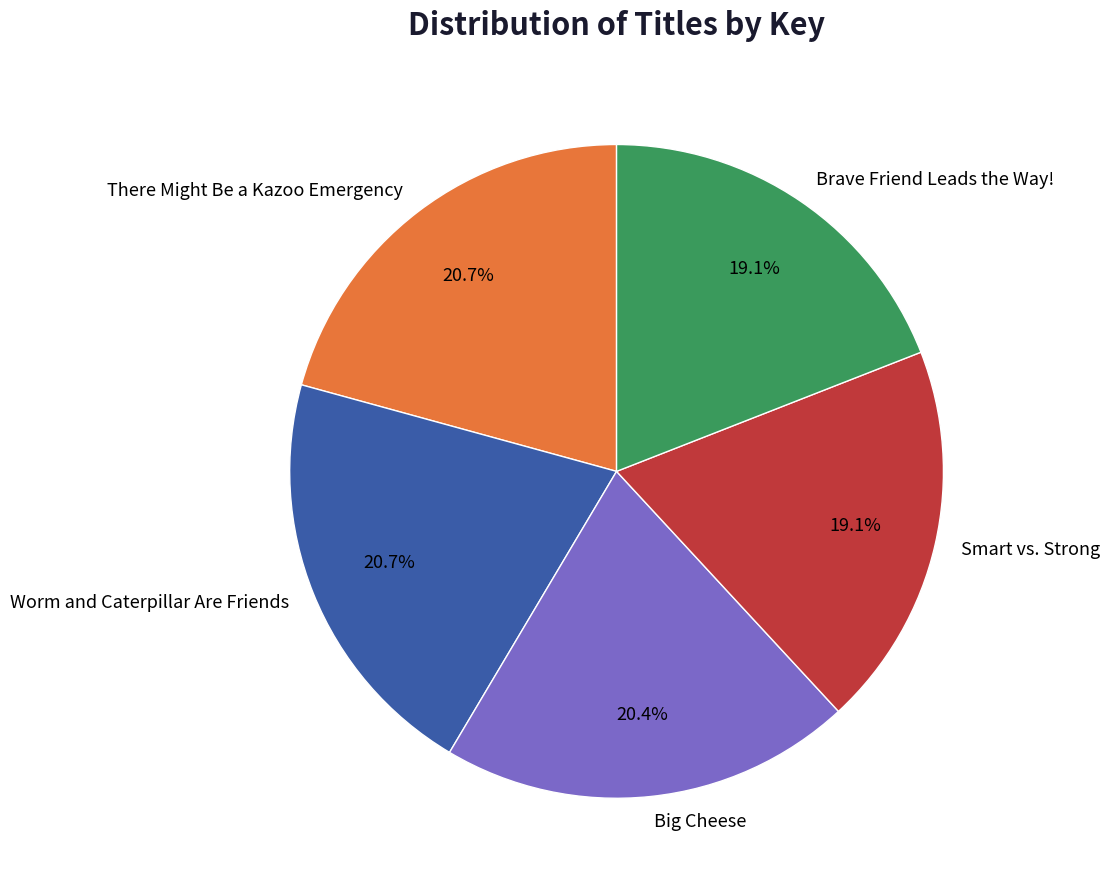

The Smart vs. Strong slice represents 7% of the pie. True or false?

False